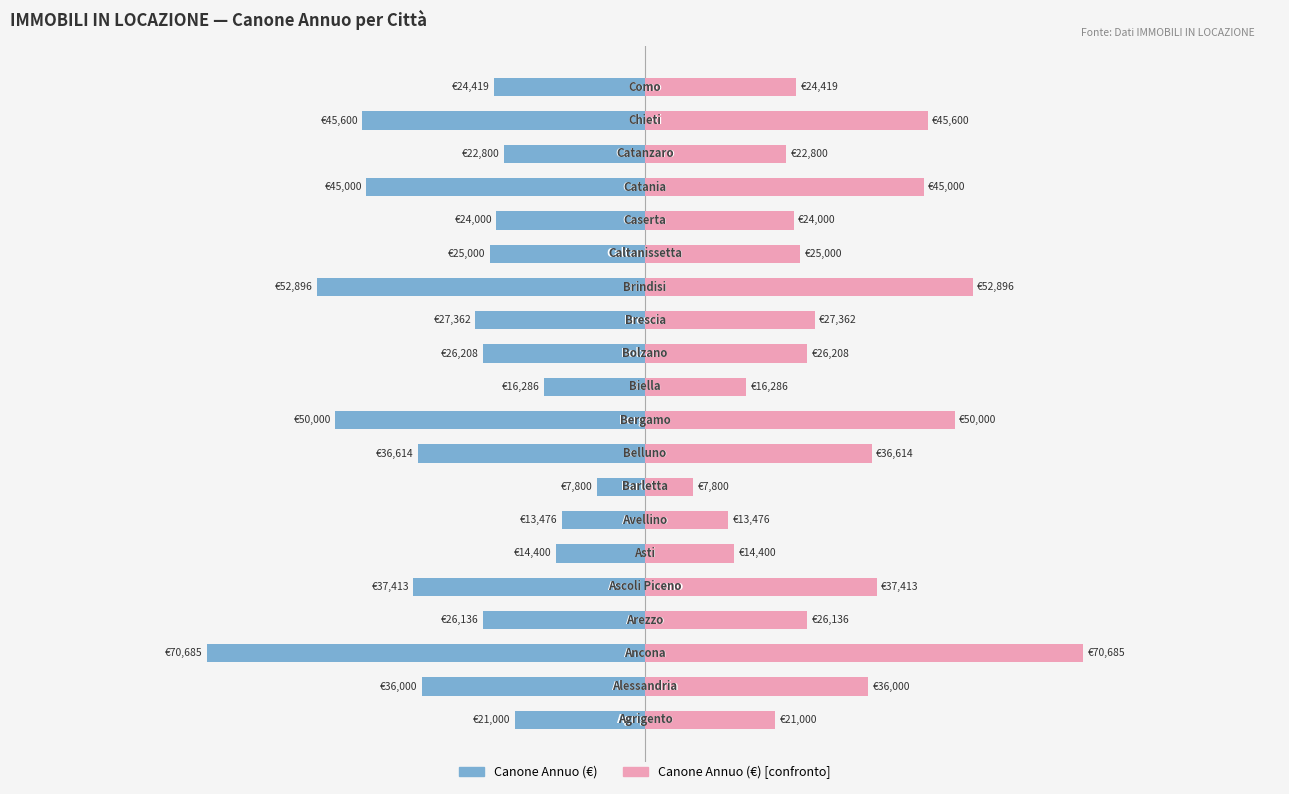

Between 100000 and 15, which series saw the biggest shift?

Canone Annuo (€)